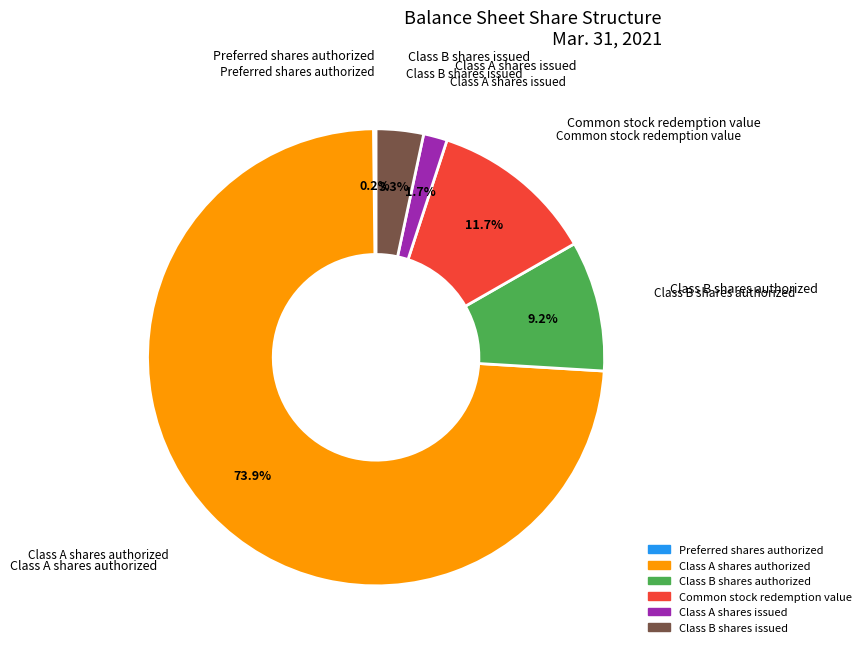

Is there any slice that represents more than half of the pie?

Yes